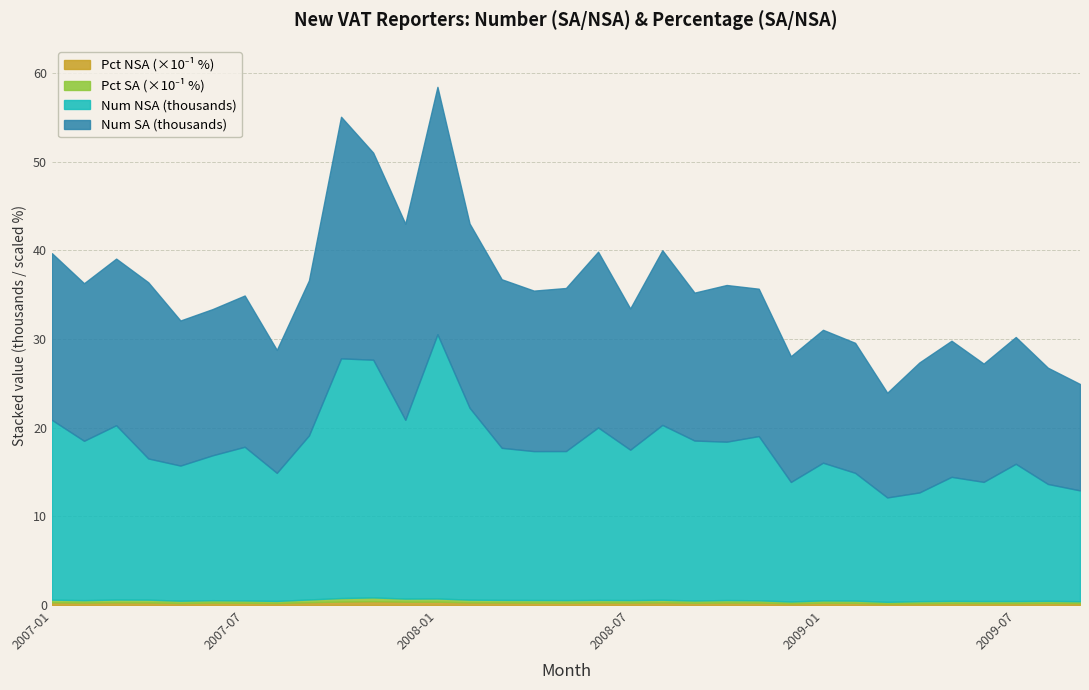

How many lines are shown in the chart?

4